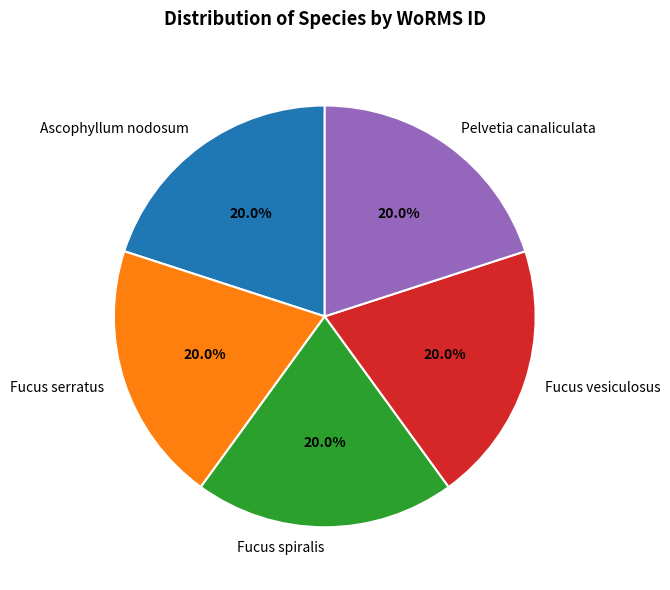

What percentage is NOT represented by Fucus spiralis?

80.0%